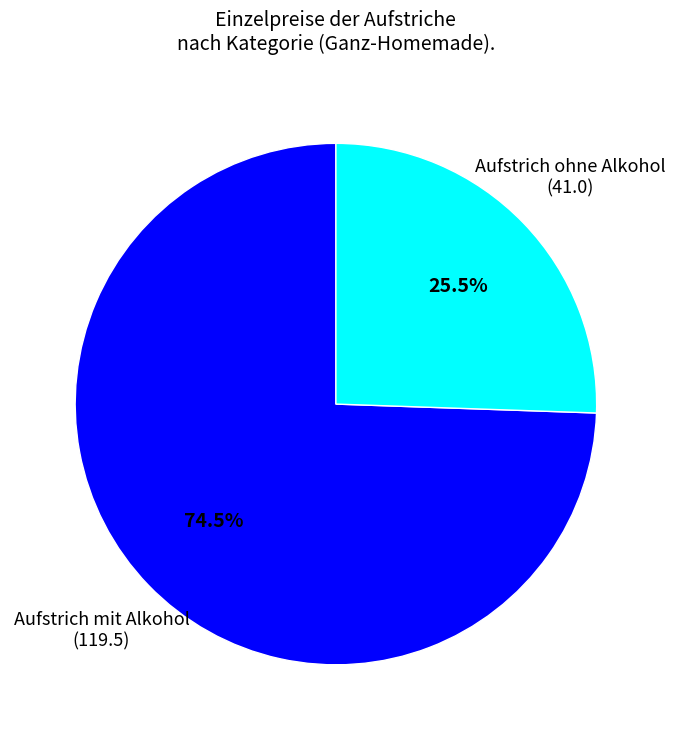

Is there a majority slice in this chart?

Yes